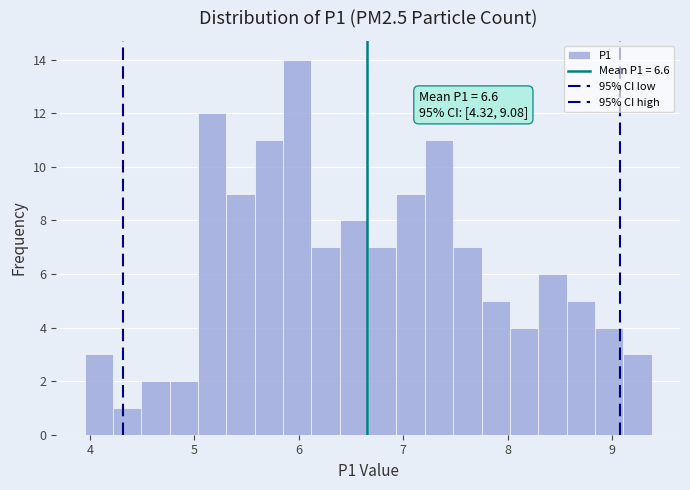

Read against the x-axis, roughly where is the centre of the tallest bar?

6.0